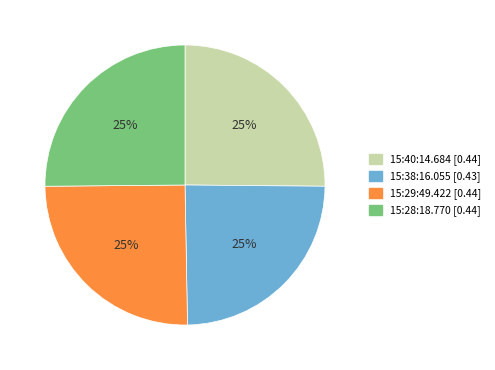

Does 15:40:14.684 account for over 50% of the chart?

No